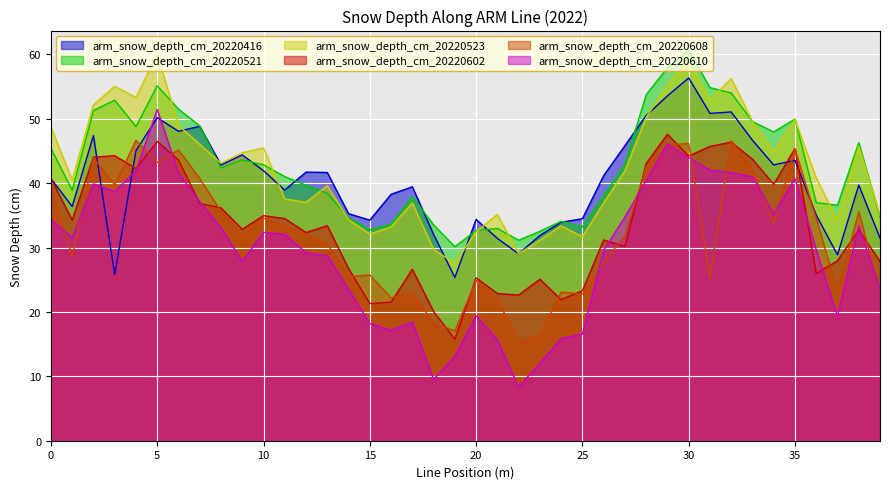

Which series has the largest range (max minus min)?

arm_snow_depth_cm_20220610